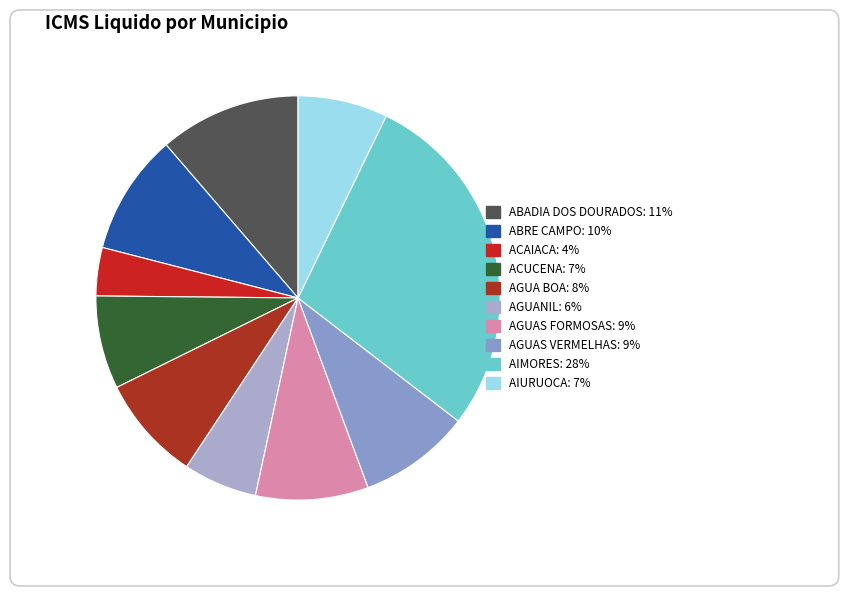

The ACAIACA slice represents 4% of the pie. True or false?

True